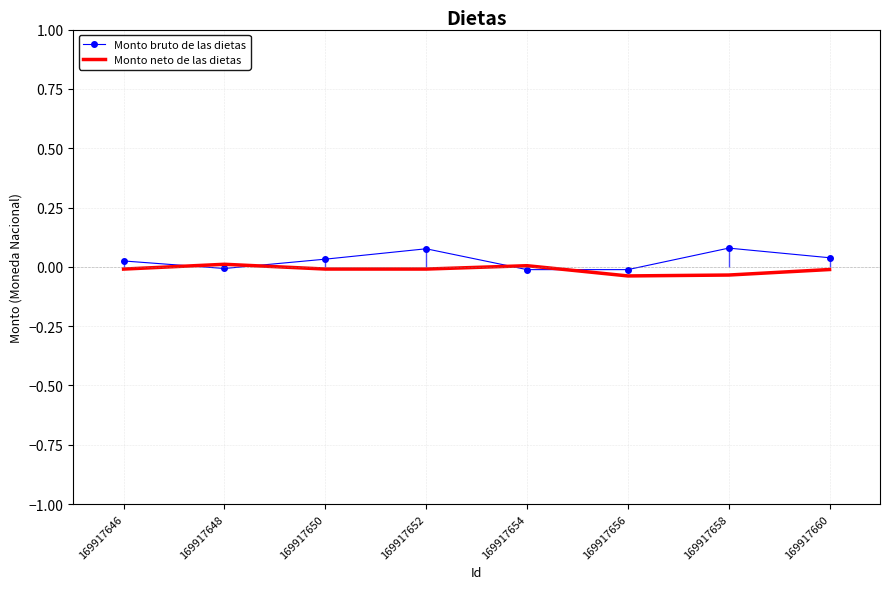

True or false: Monto neto de las dietas has a value of -0.0 at 169917656.

False